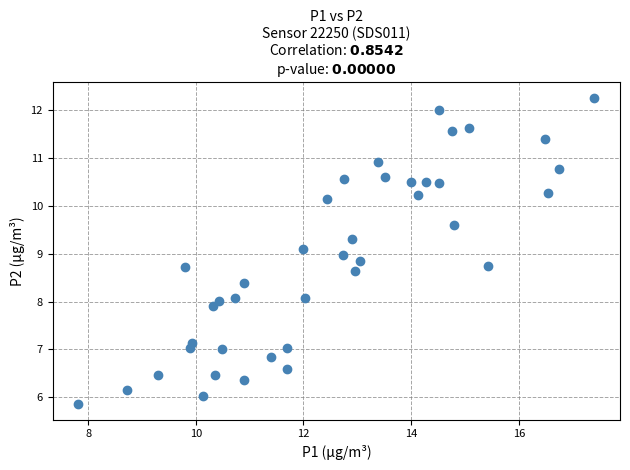

What is the range of Y values (max minus min)?

6.4